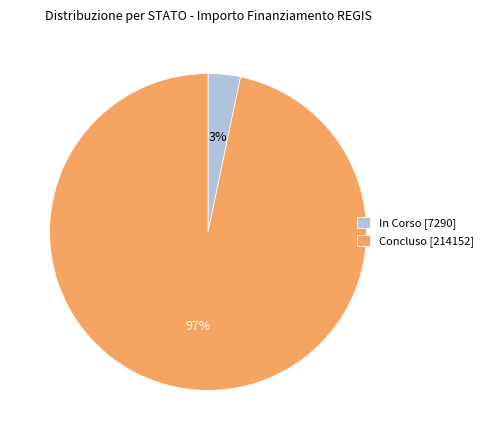

Between In Corso and Concluso, which is larger?

Concluso